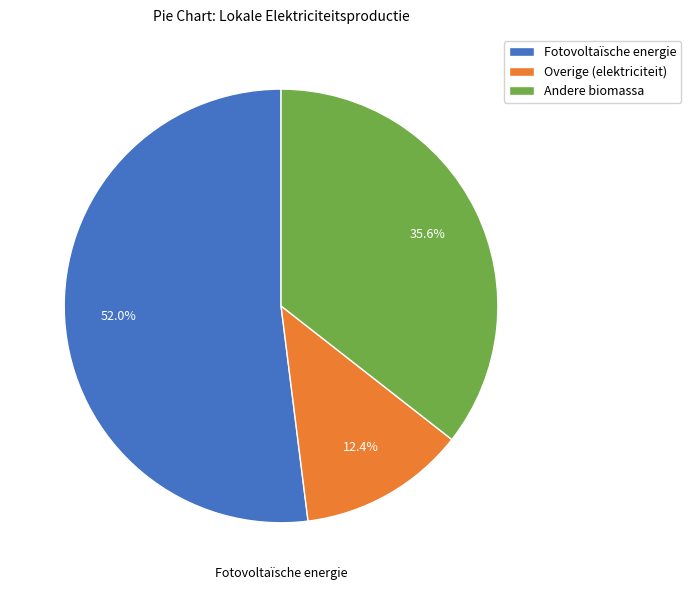

Is there any slice that represents more than half of the pie?

Yes